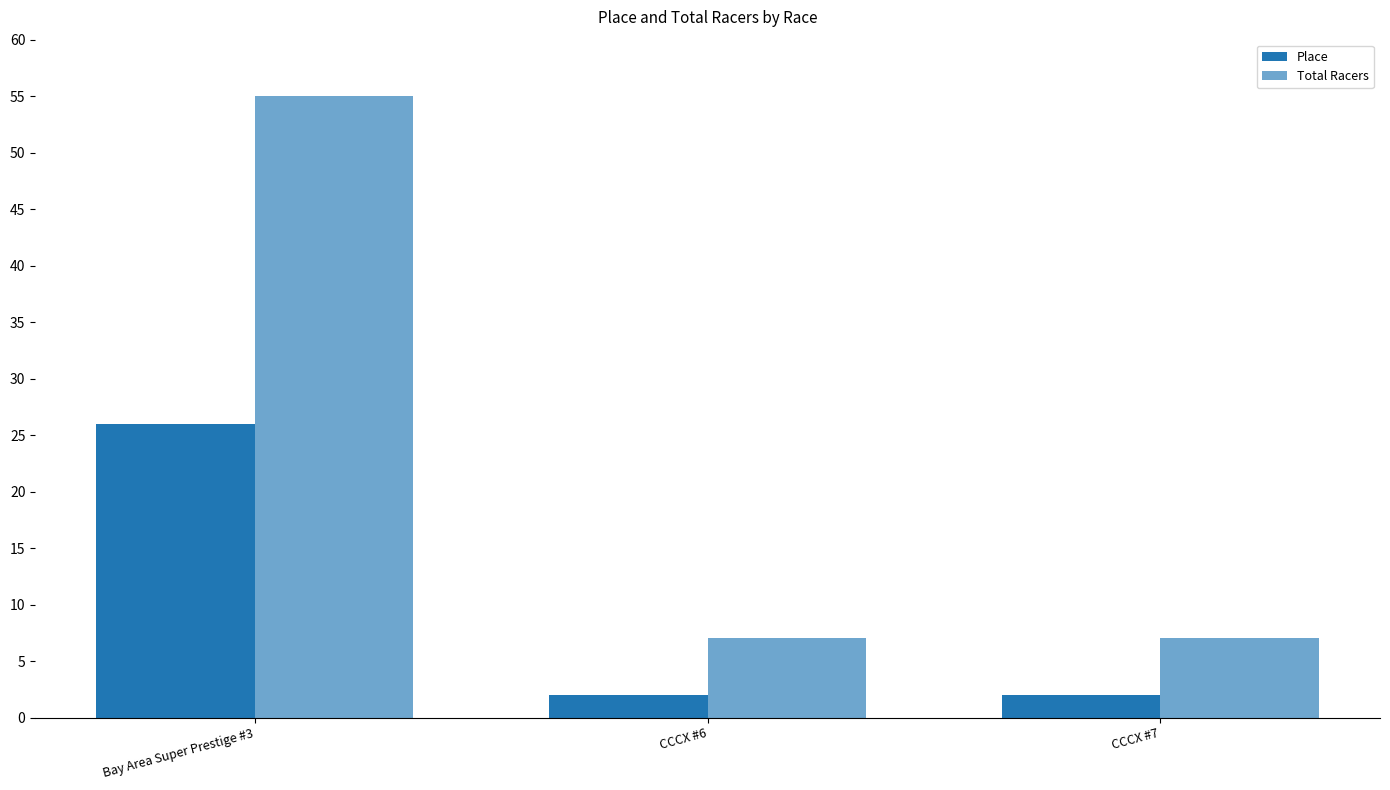

How many groups of bars are there?

3